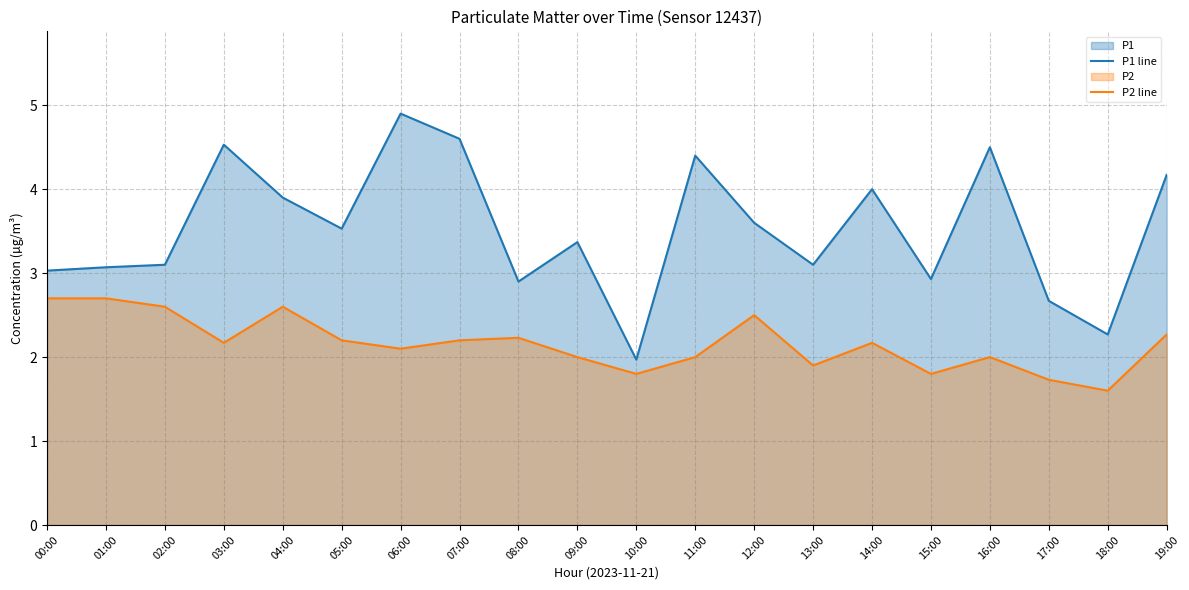

True or false: P1 line and P2 line cross at least once.

False